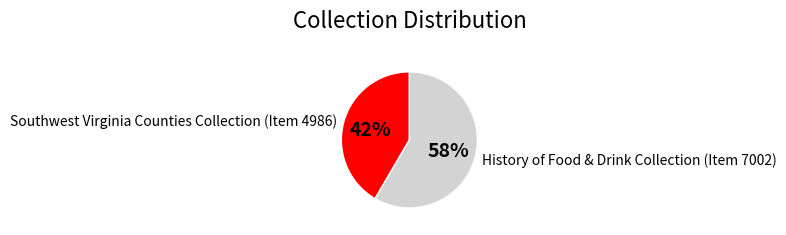

Which category has the biggest portion of the pie?

History of Food & Drink Collection (Item 7002)